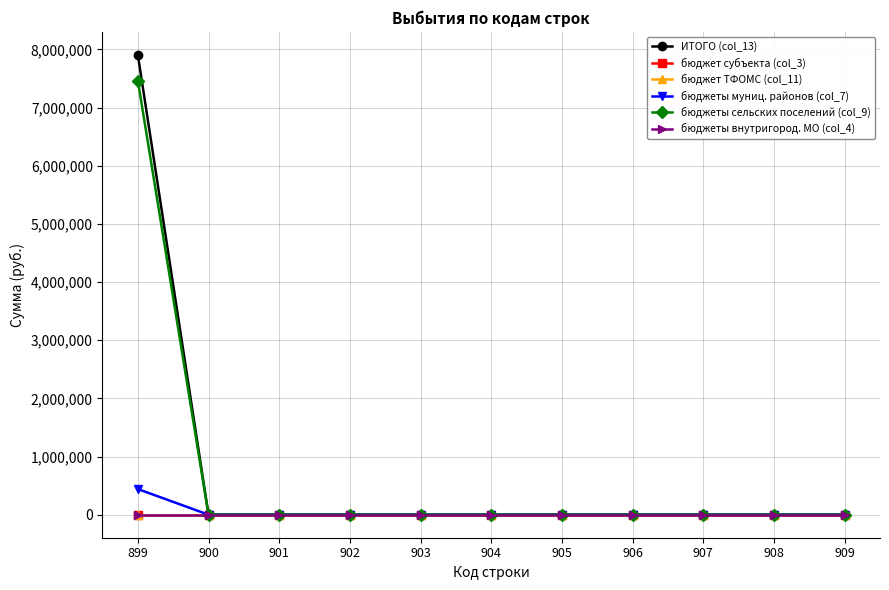

Is this an area chart (filled region under the line)?

No